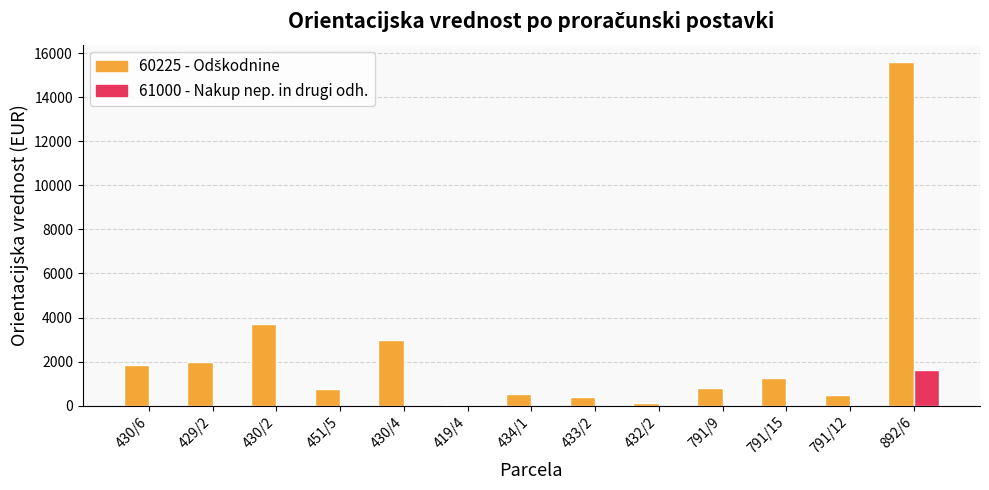

Does the chart contain stacked bars?

No